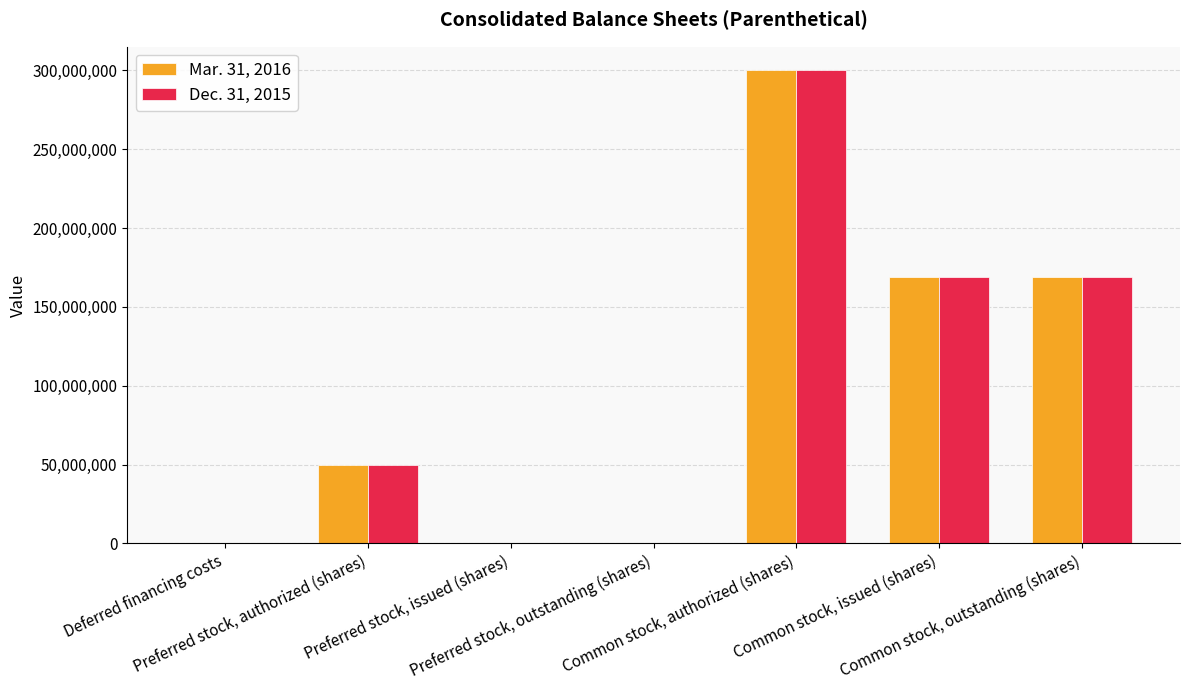

What is the average value of the Dec. 31, 2015 series?

98268673